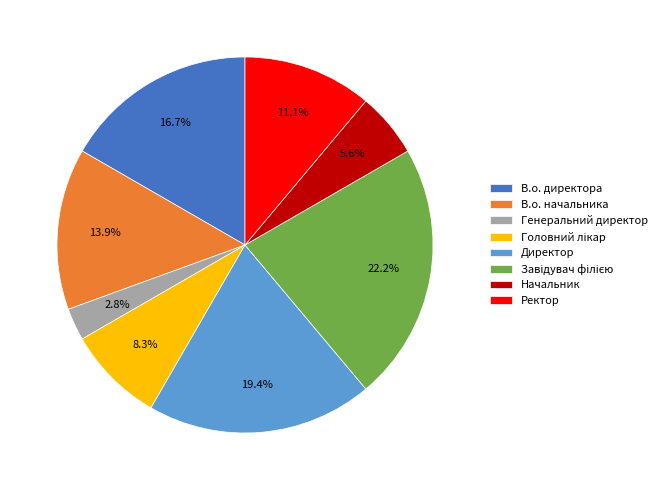

What portion of the pie excludes Ректор?

88.9%